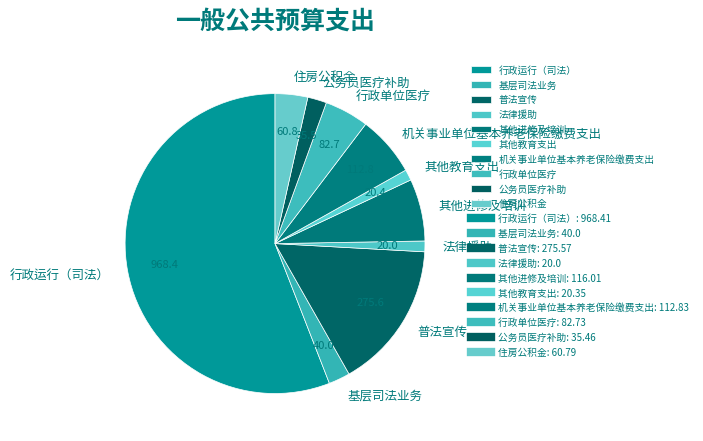

Which category accounts for the majority?

行政运行（司法）